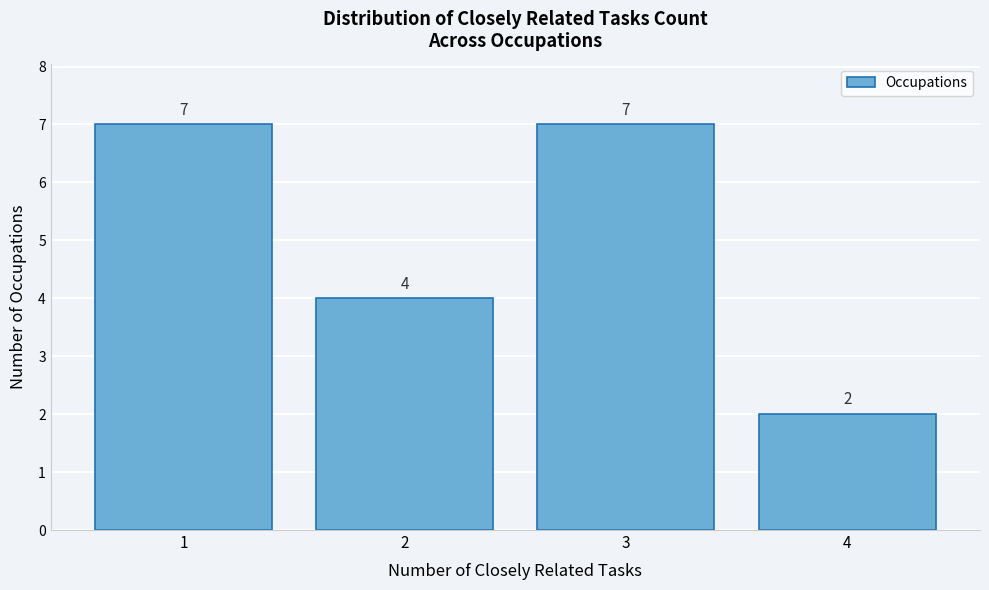

Reading left to right, transcribe this chart: for each bar, give the range it covers on the x-axis and its height.

0.5 to 1.5: 7
1.5 to 2.5: 4
2.5 to 3.5: 7
3.5 to 4.5: 2